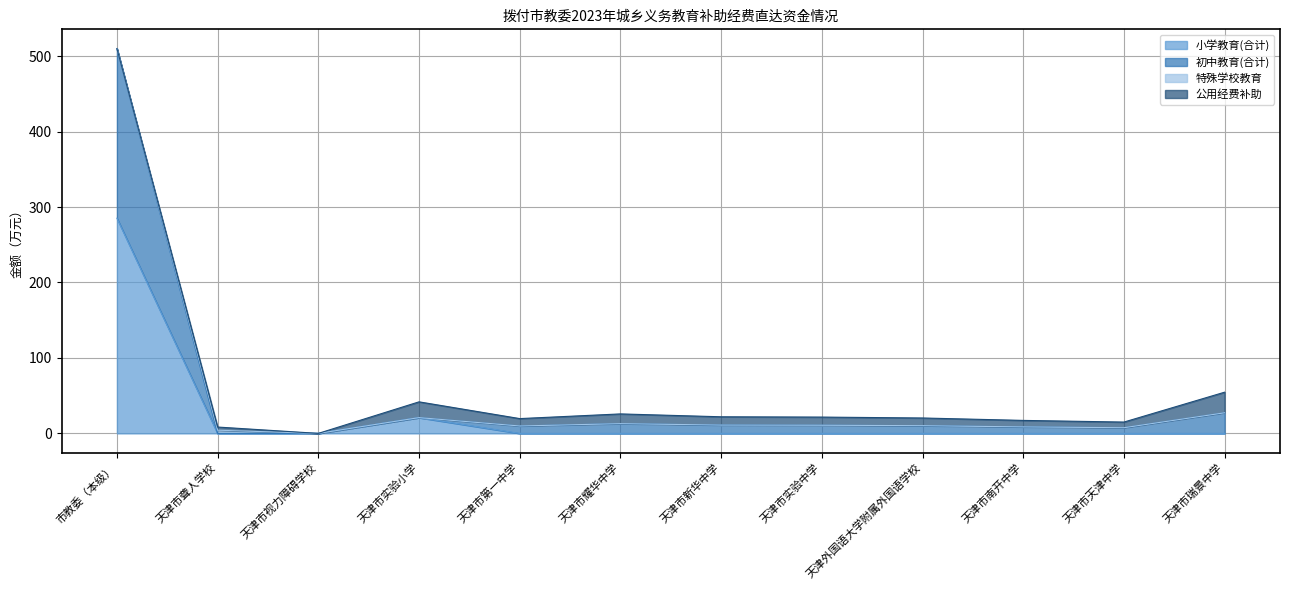

At which label does 小学教育(合计) reach its minimum?

天津市聋人学校